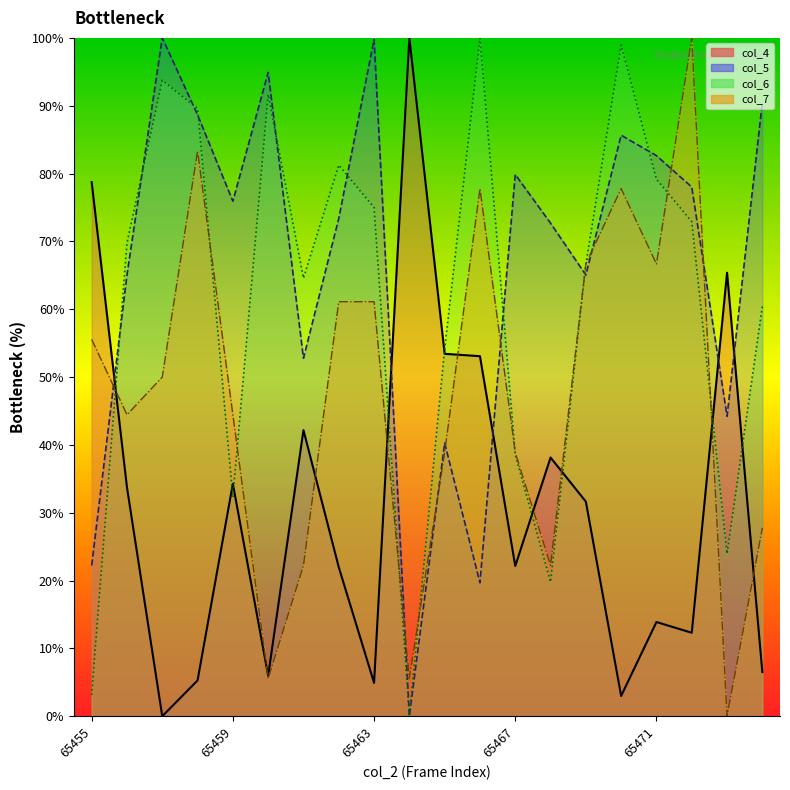

What is the sum of all col_6 values?

1215.6